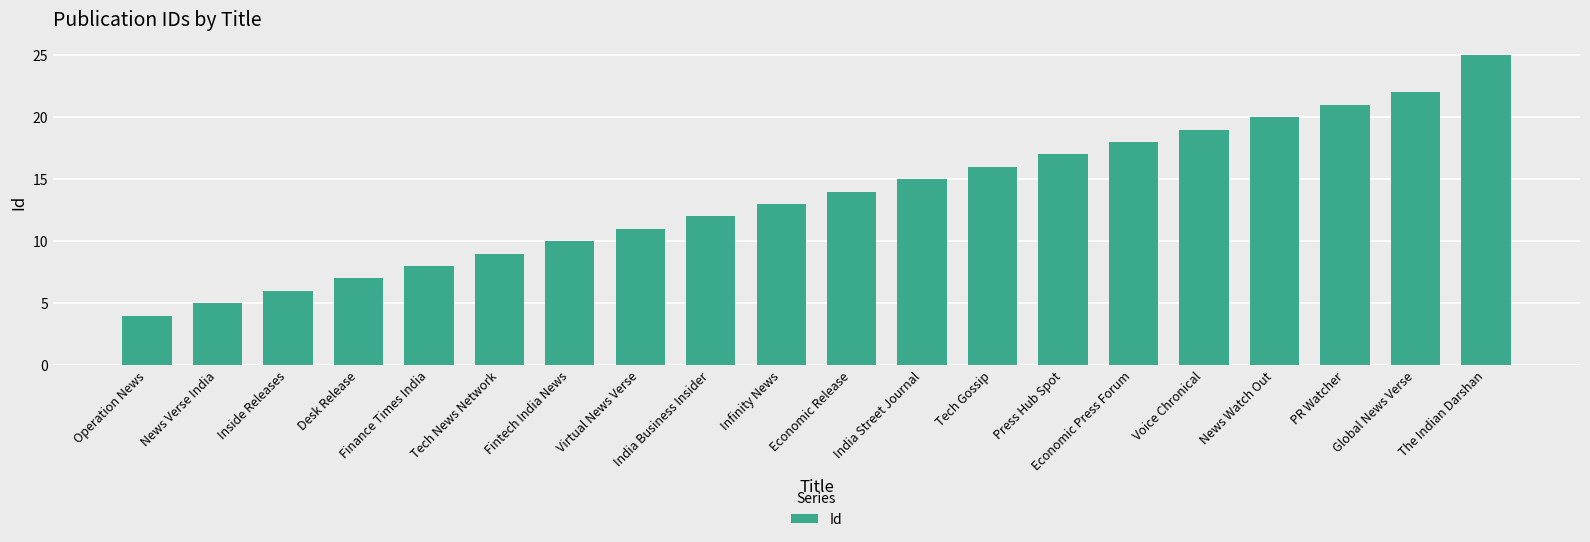

The chart shows a value of 25 at The Indian Darshan. True or false?

True